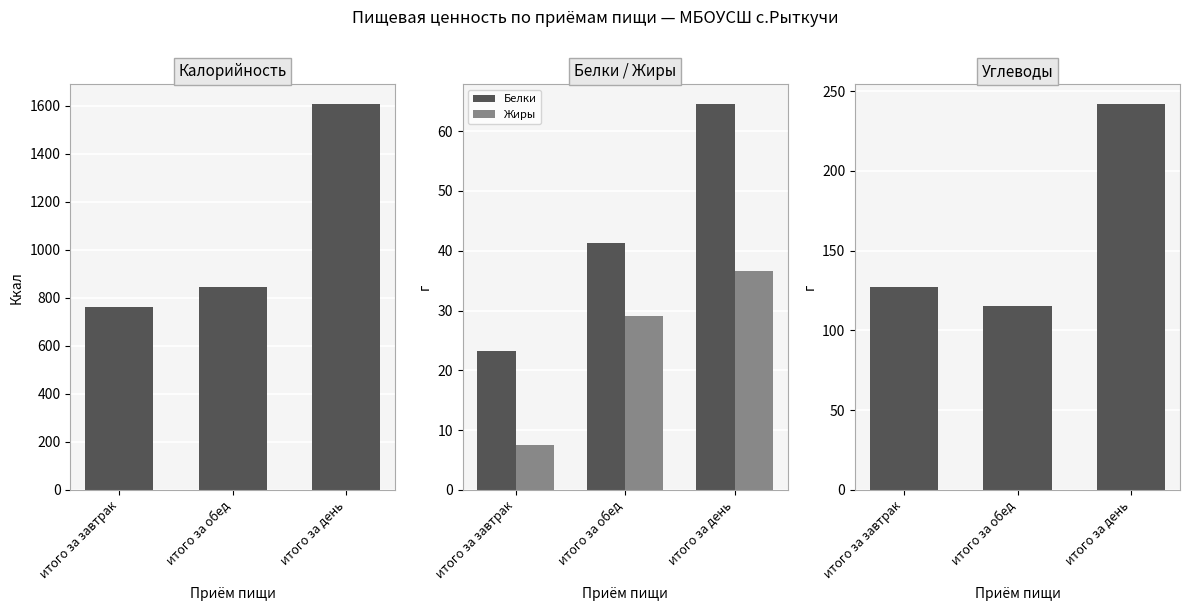

What are all the series names shown in the legend?

Калорийность, Белки, Жиры, Углеводы